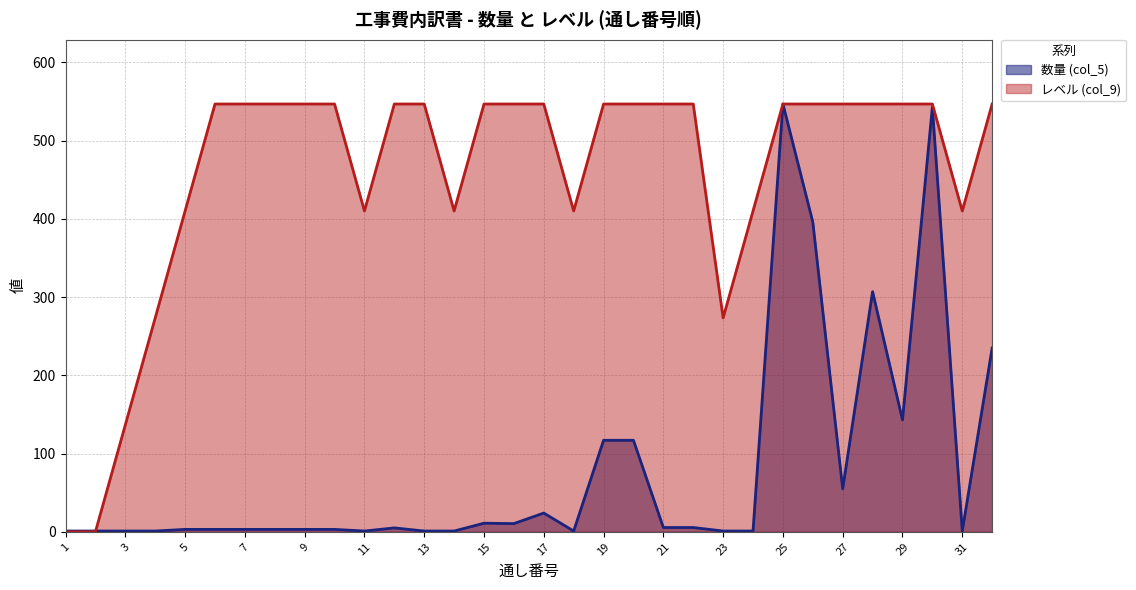

What is the average value of the 数量 (col_5) series?

79.7